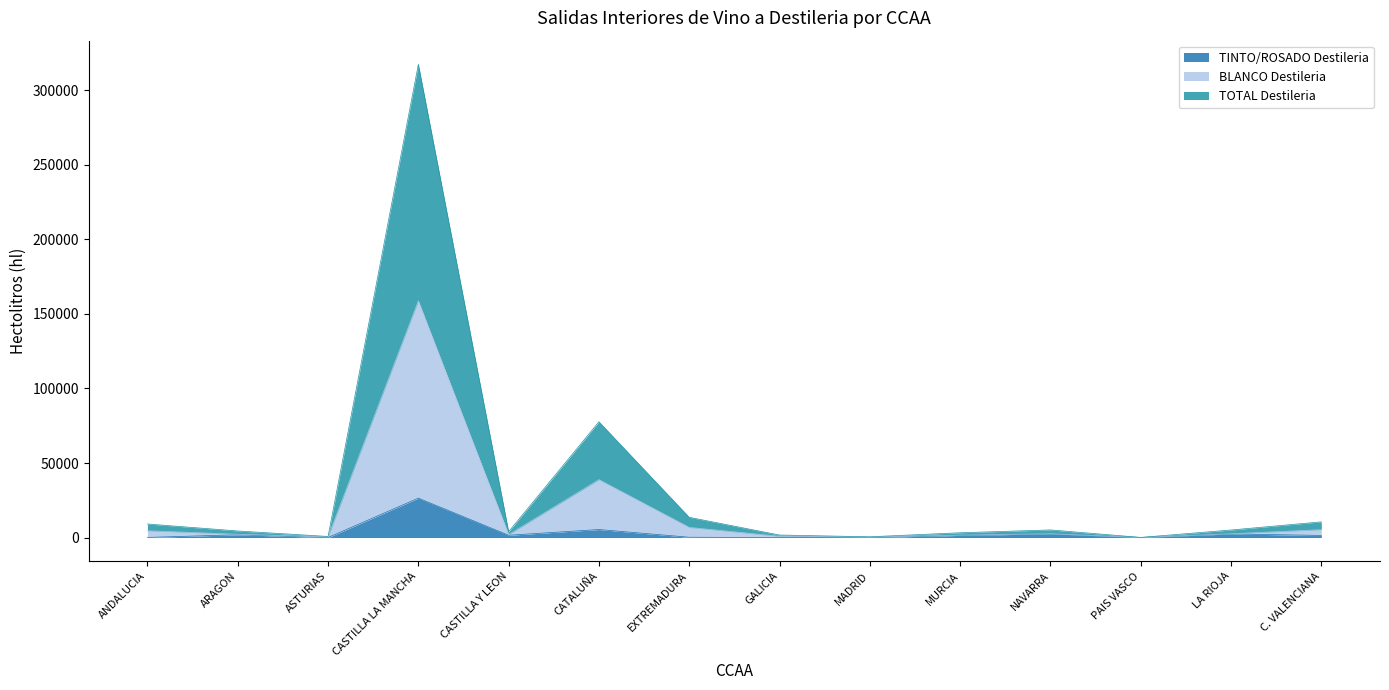

Rank the series by their maximum value, from highest to lowest.

TOTAL Destileria, BLANCO Destileria, TINTO/ROSADO Destileria